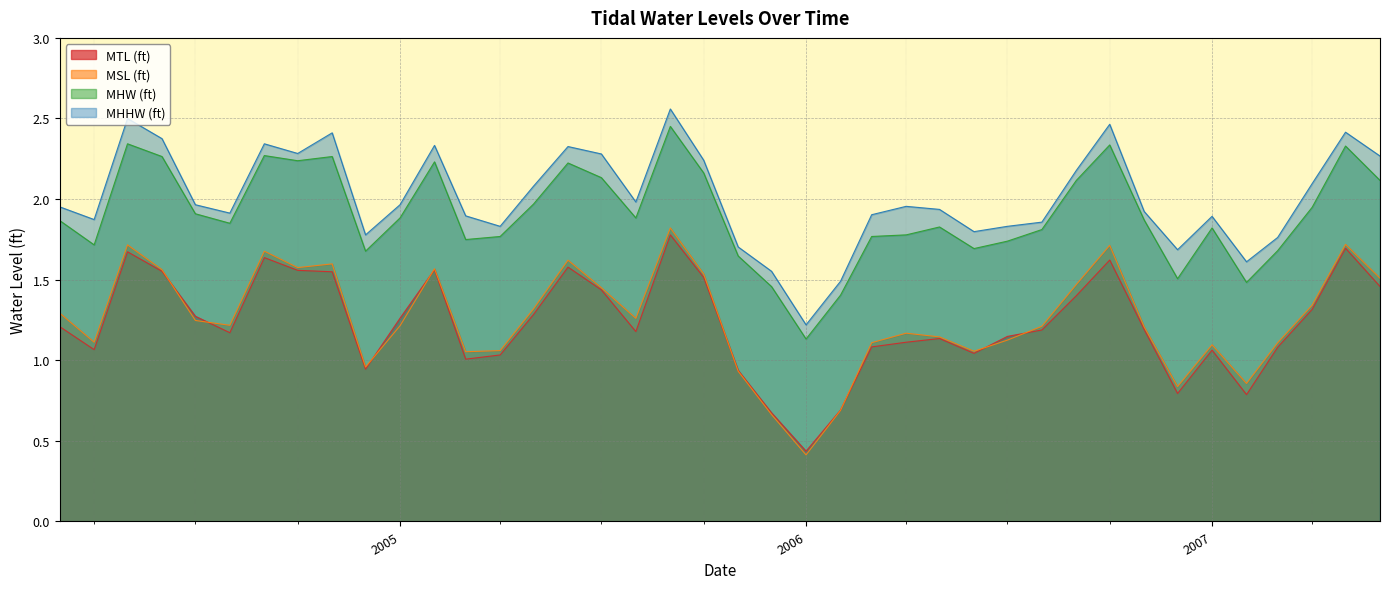

How many interior local valleys does the MSL (ft) series have?

10